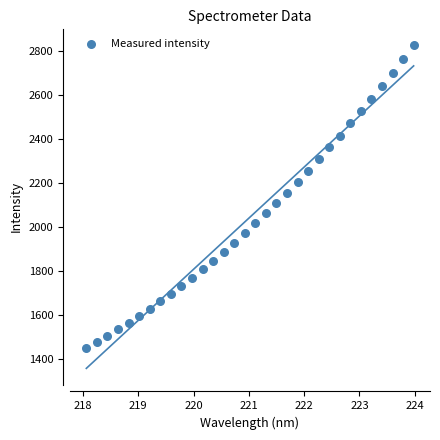

What is the range of X values (max minus min)?

5.9